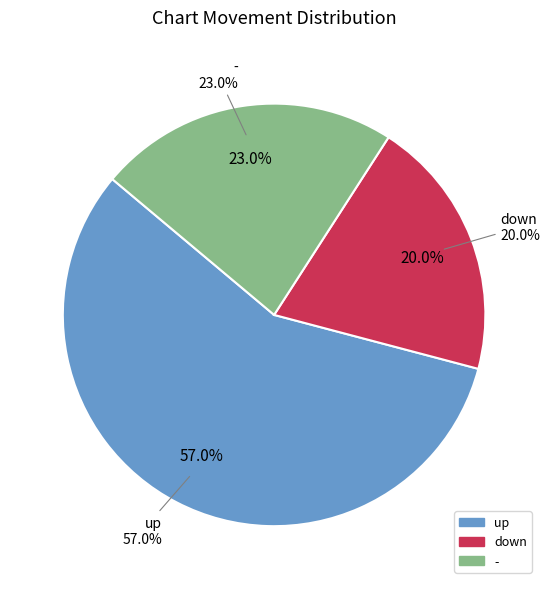

What is the smallest slice in the pie chart?

down